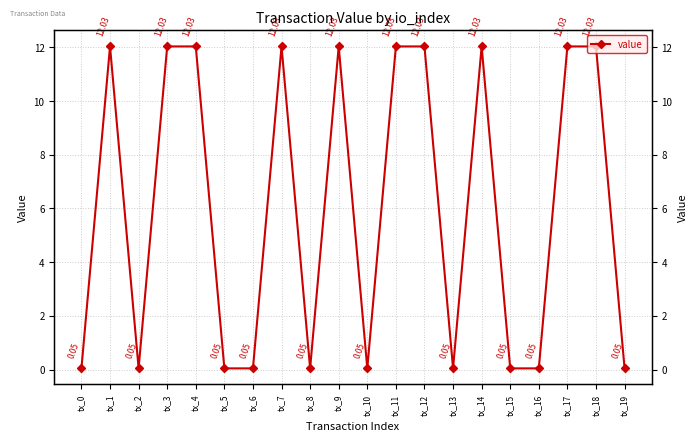

What is the ratio of the value at tx_18 to the value at tx_12?

1.0